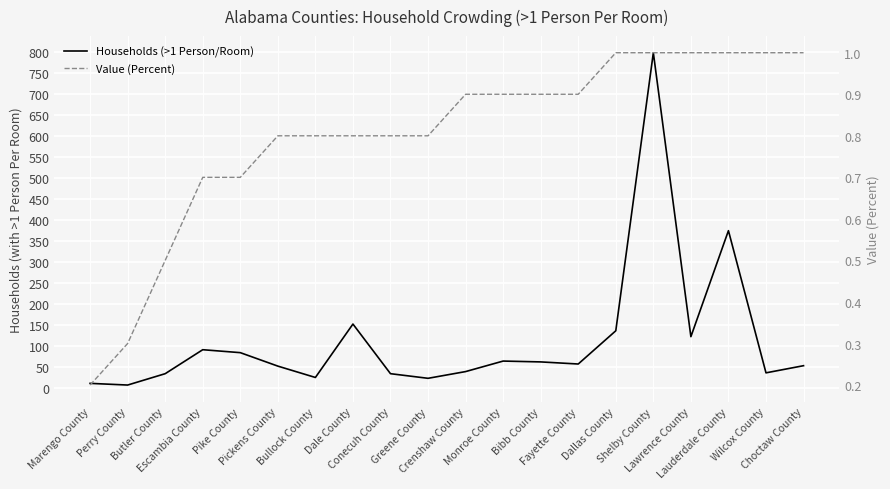

True or false: Households (>1 Person/Room) and Value (Percent) intersect in this chart.

False